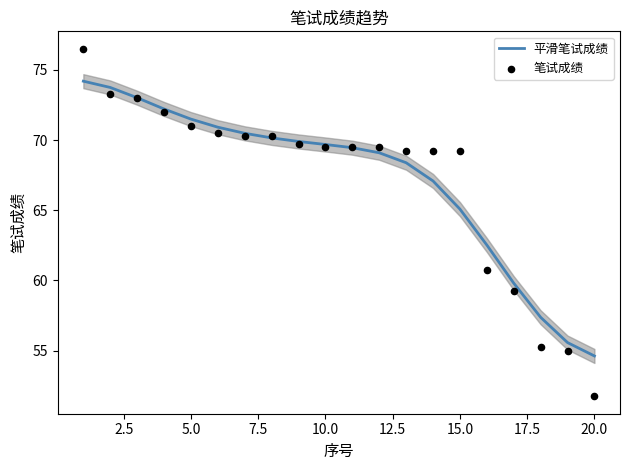

Which series contains the highest Y value?

笔试成绩